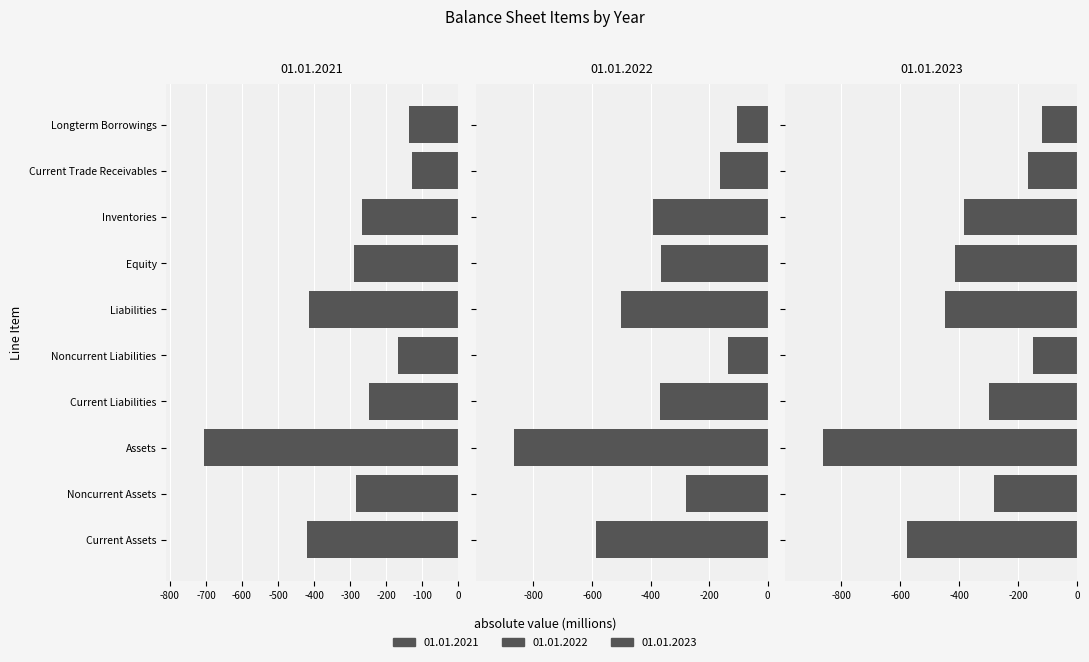

Which series has the largest total across all categories?

01.01.2021